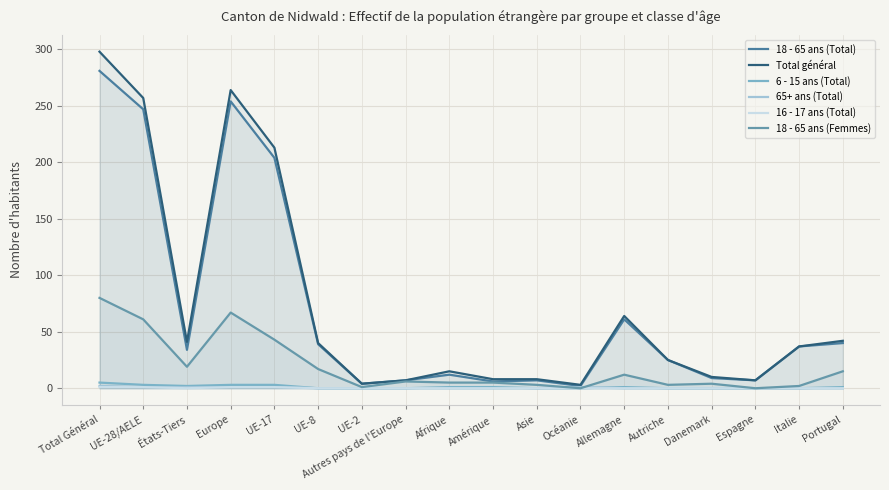

Which series has the largest range (max minus min)?

Total général